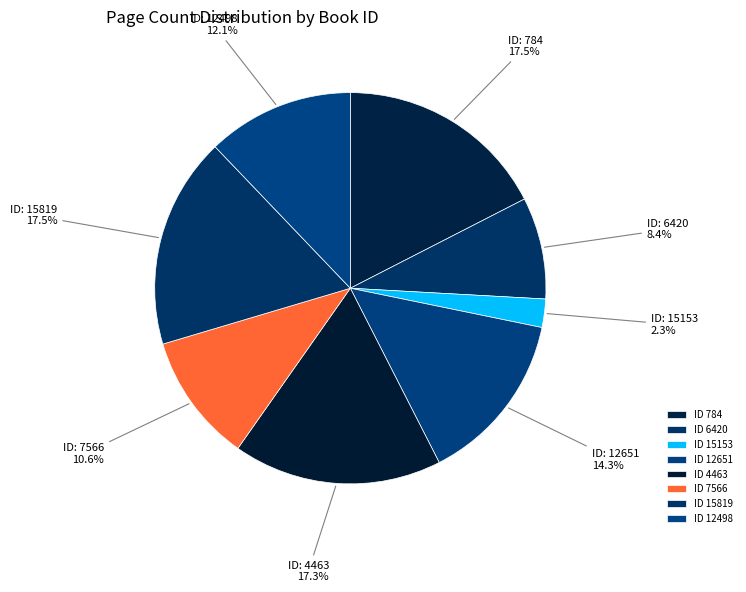

Count the number of slices in the pie.

8